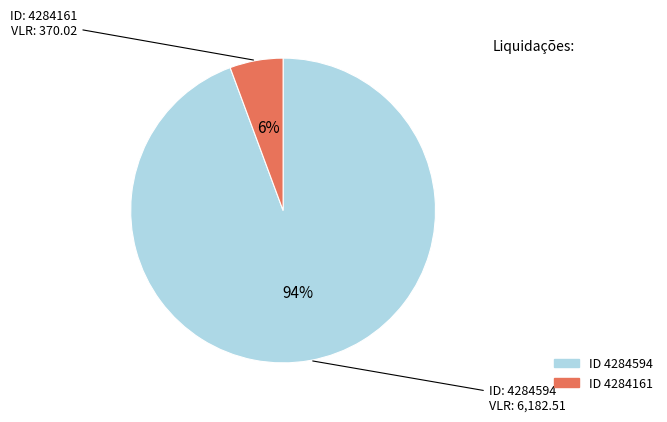

Is there any slice that represents more than half of the pie?

Yes